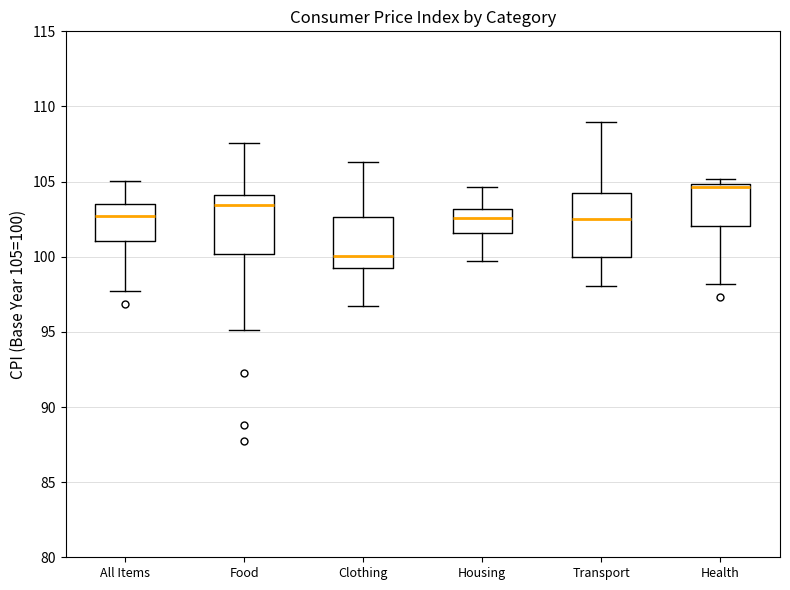

Where is the lower edge of the box for Health on the y-axis? The values are not printed on the chart, so give them approximately, as read against the axis.

102.0